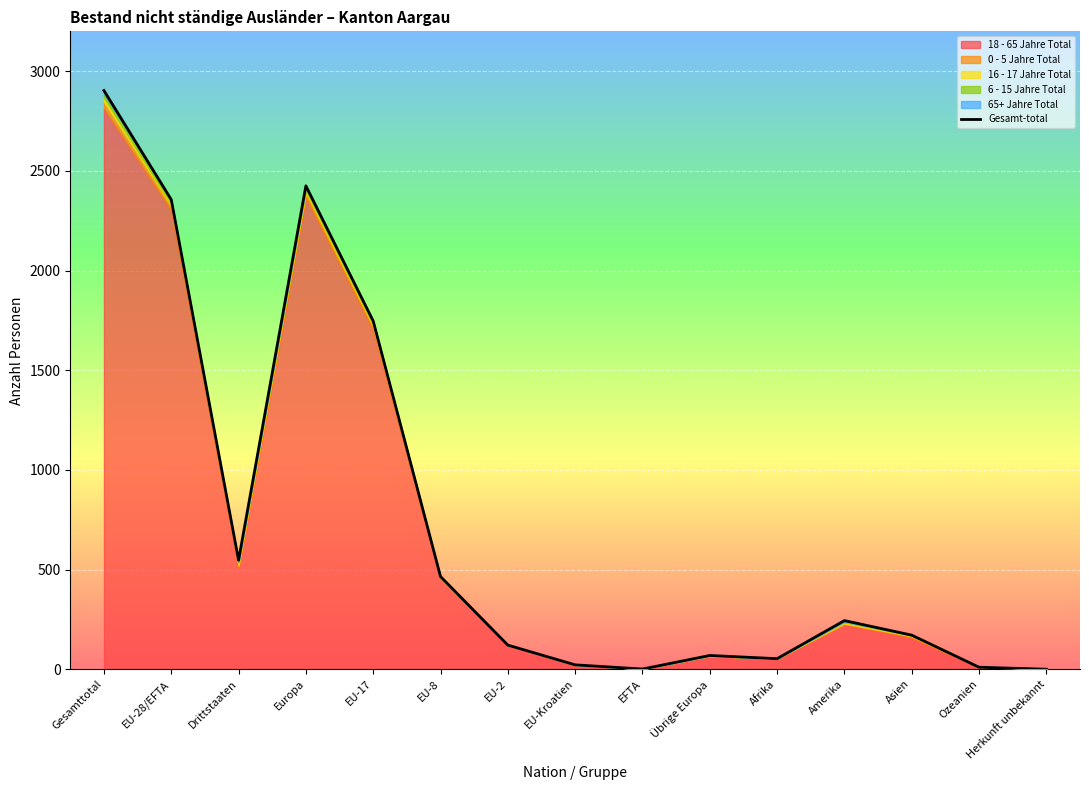

What is the change in value from EU-8 to EU-2?

-344